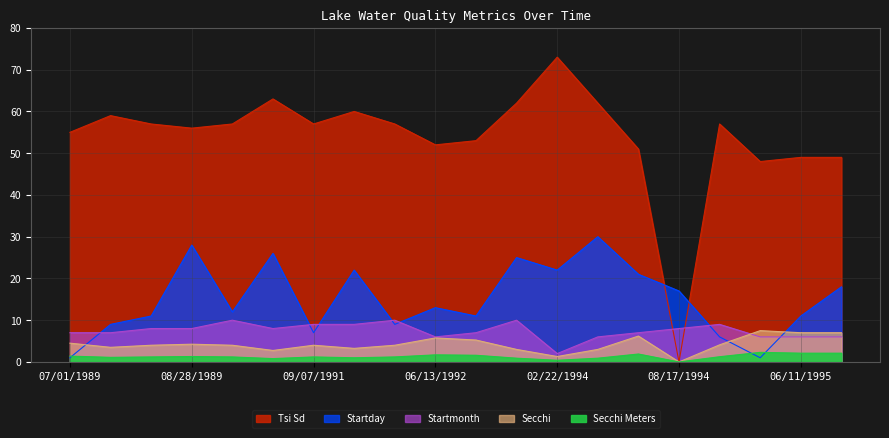

Where is the first local maximum for Startmonth?

10/12/1989